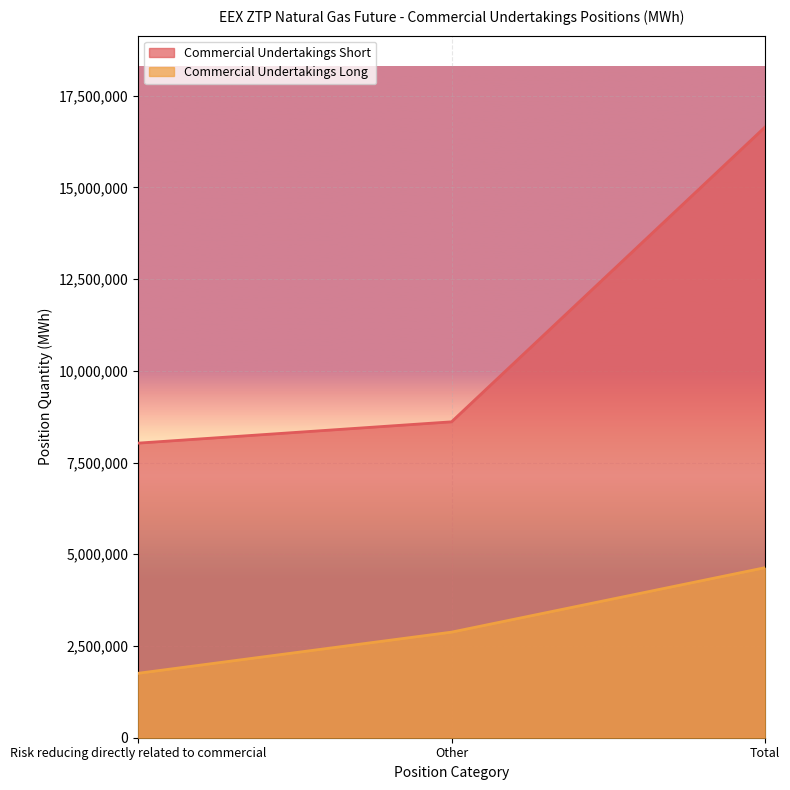

Between Other and Total, which is larger?

Total